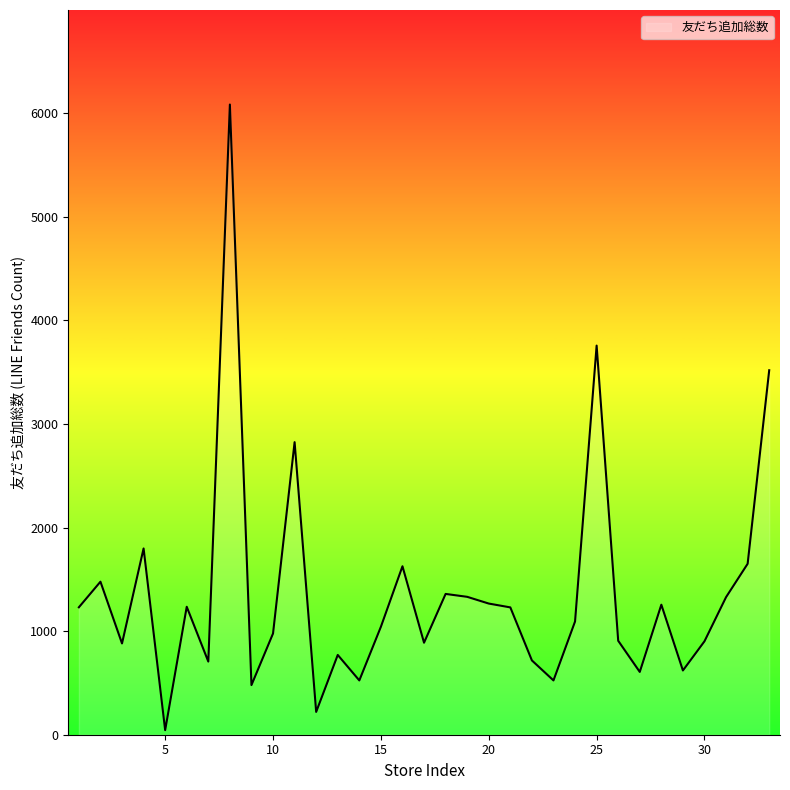

What is the maximum value shown in the chart?

6083